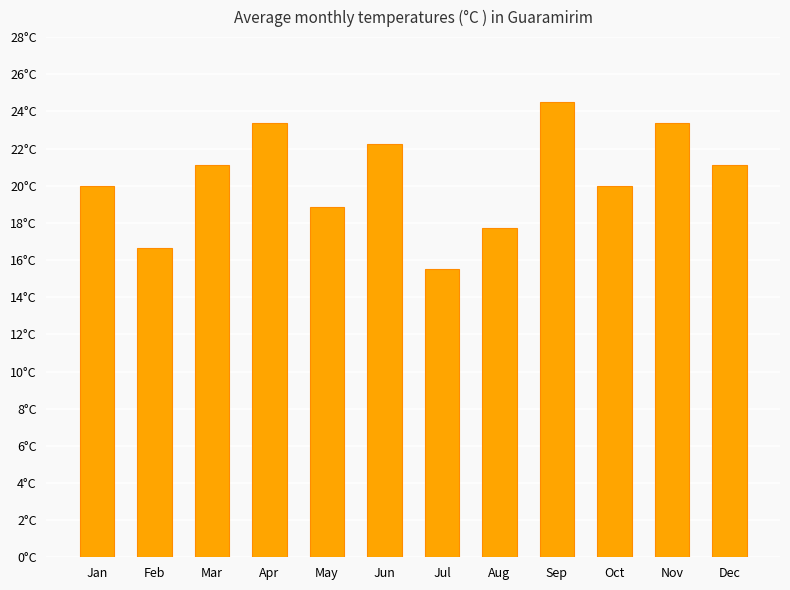

Reading left to right, list all the values displayed in this chart.

20.0	16.6	21.1	23.4	18.9	22.2	15.5	17.8	24.5	20.0	23.4	21.1